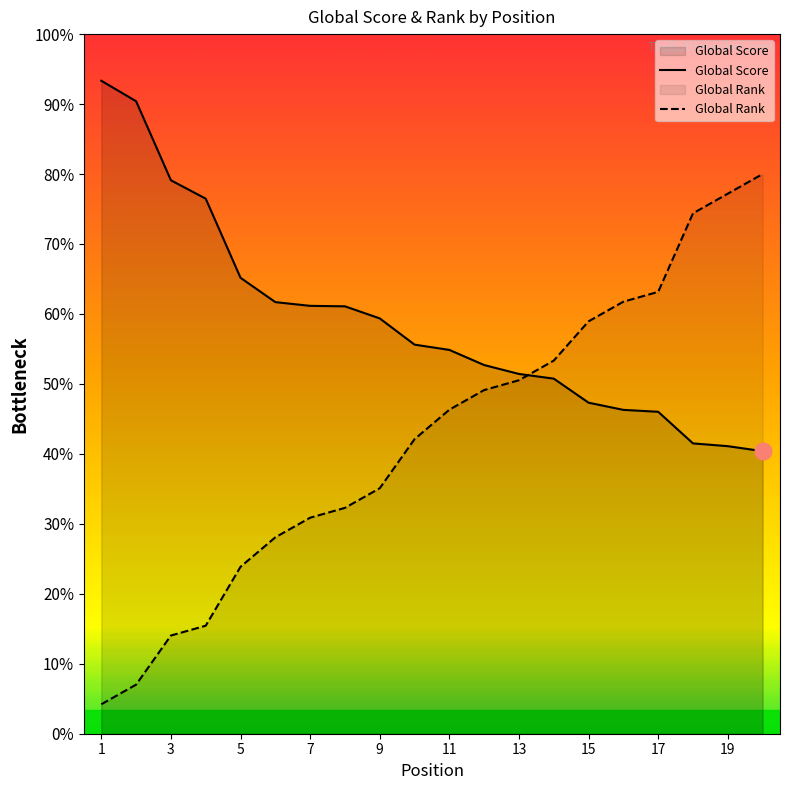

How many times do Global Score and Global Rank cross each other?

1